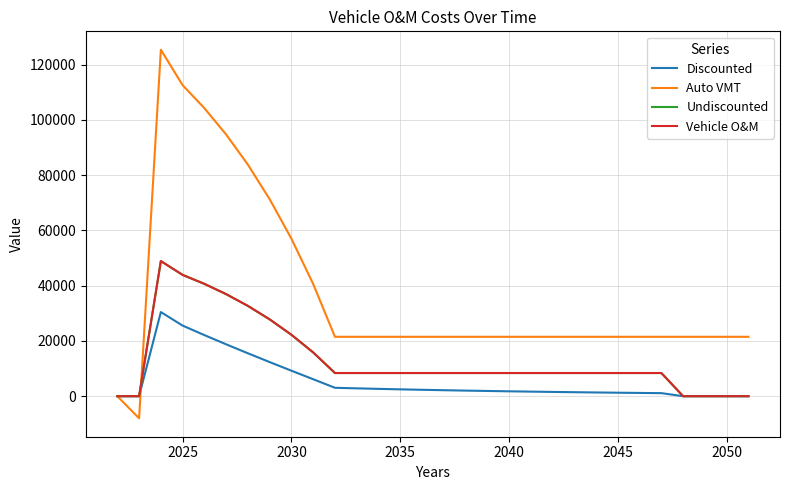

Rank the series by their maximum value, from lowest to highest.

Discounted, Undiscounted, Vehicle O&M, Auto VMT